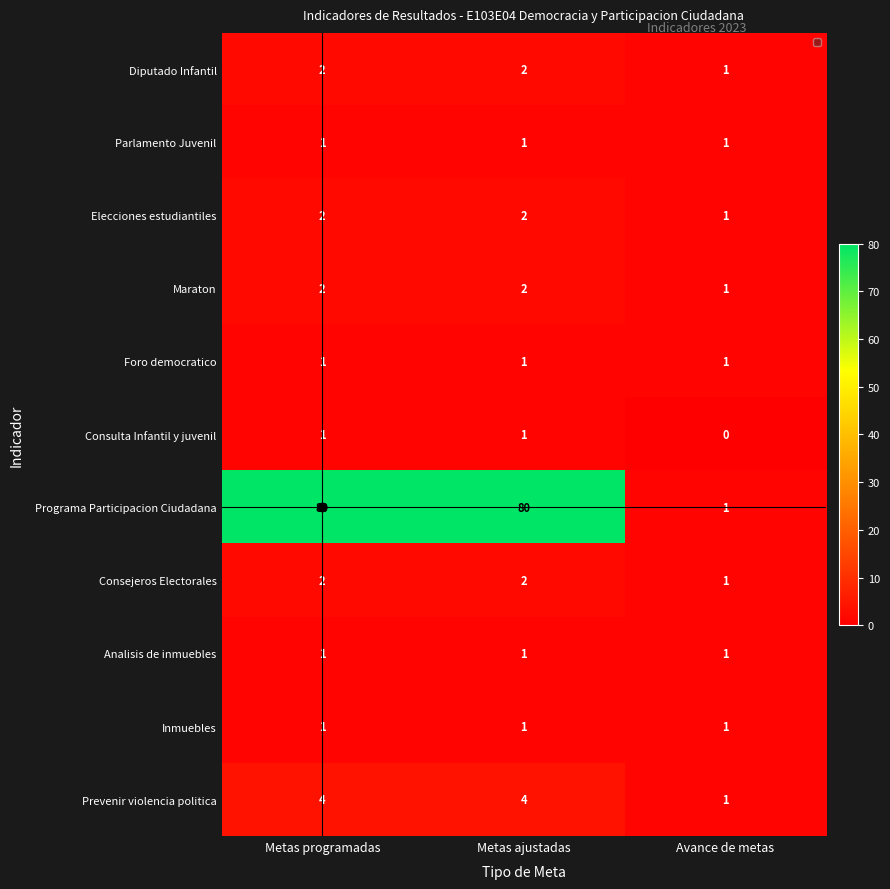

Which series has the largest total across all categories?

Programa Participacion Ciudadana